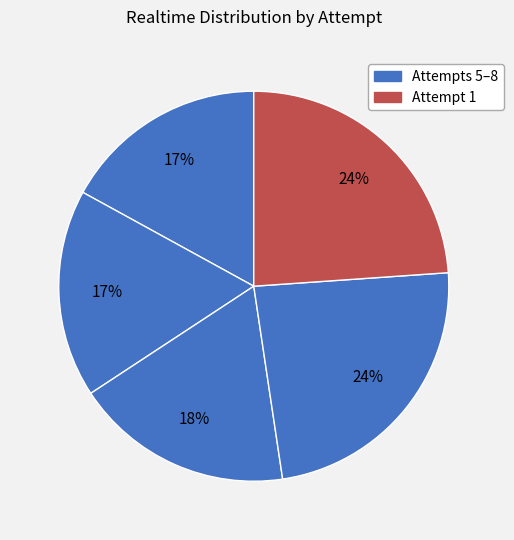

Count the number of slices in the pie.

5